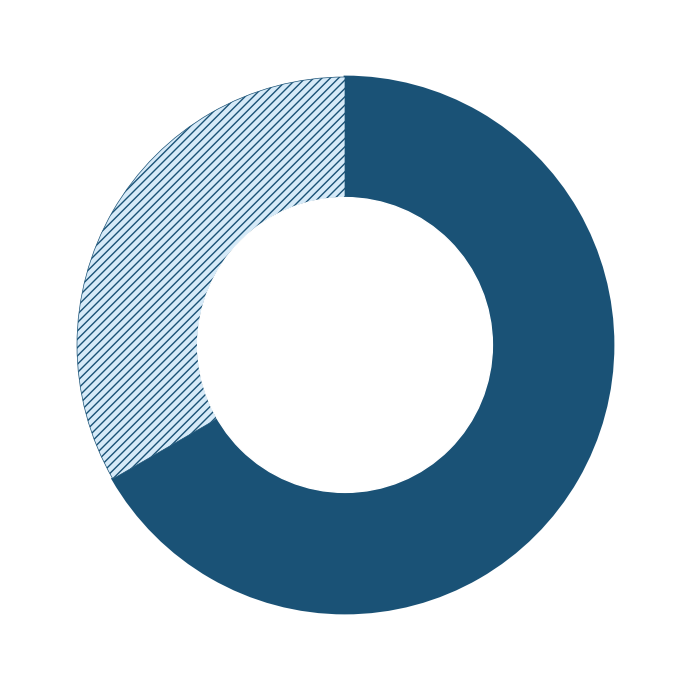

Is there a majority slice in this chart?

Yes